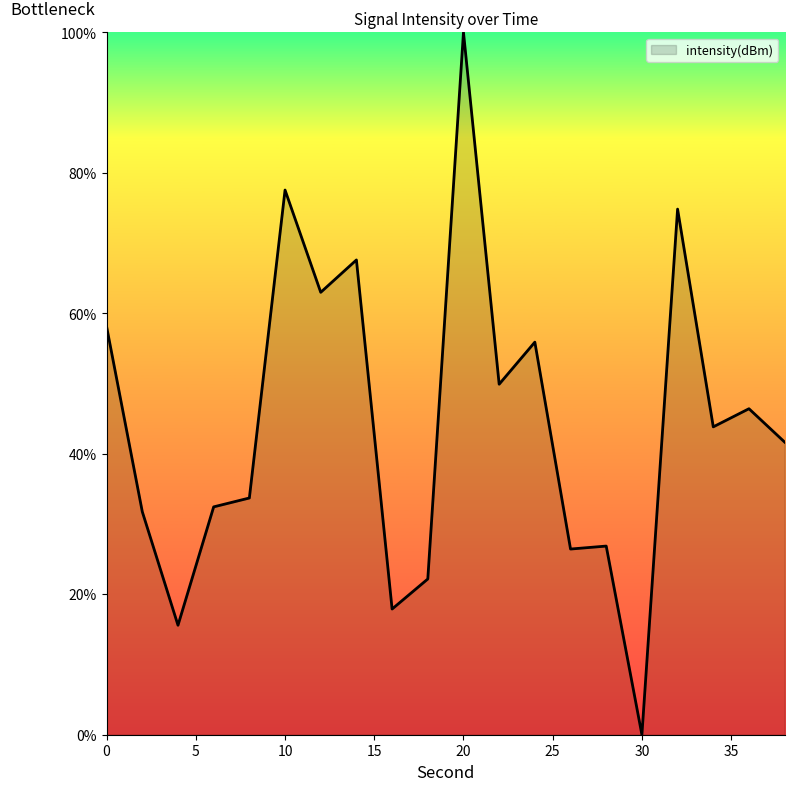

What is the maximum value shown in the chart?

100.0